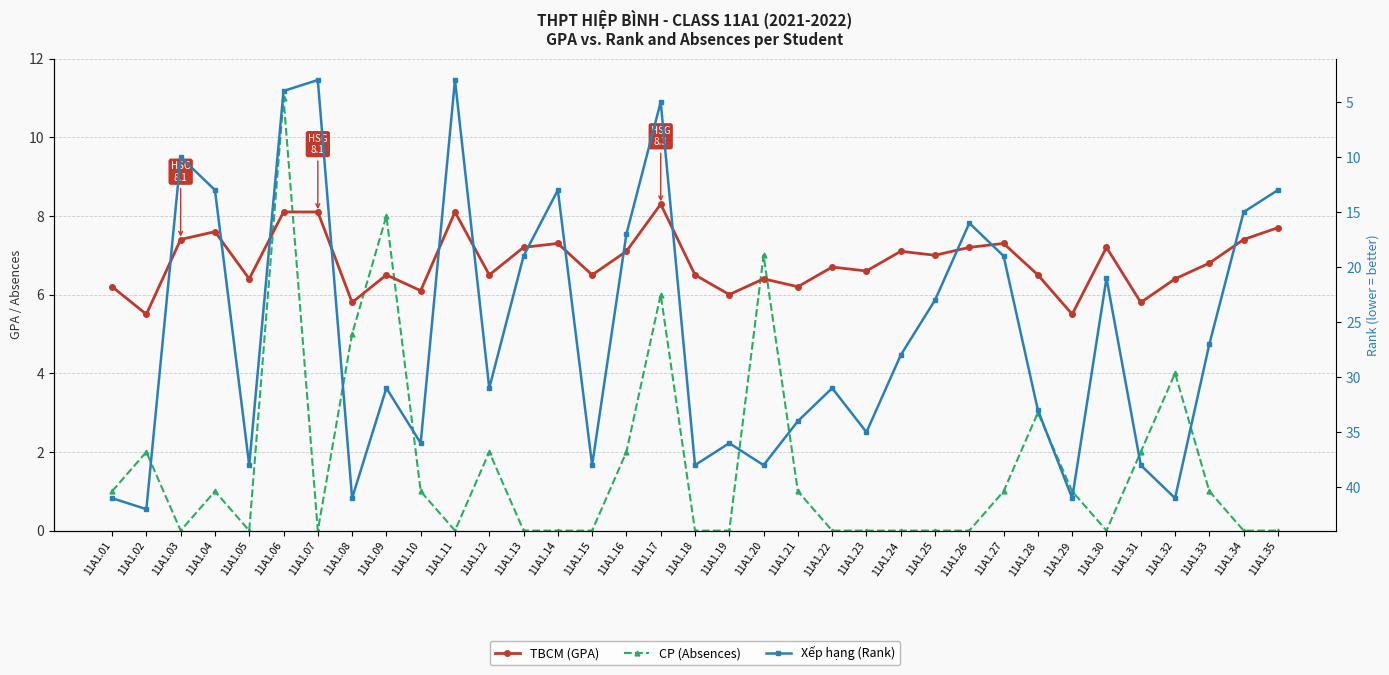

At which category does Xếp hạng (Rank) reach its first local valley?

11A1.03